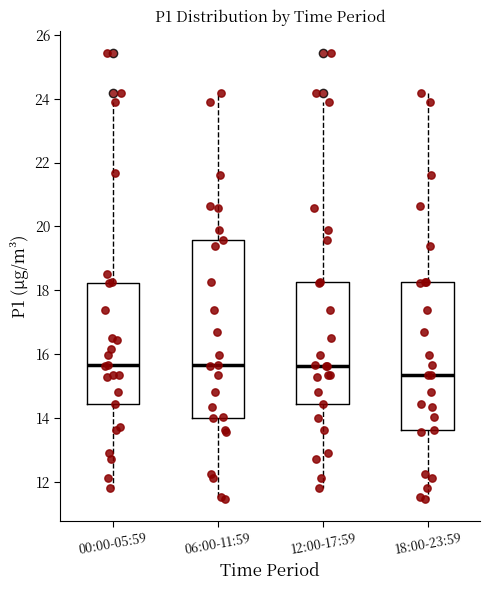

Reading left to right, transcribe this box plot: for each box, give where its median line is, the range the box spans, and where its two whiskers end, as read against the y-axis. The values are not printed on the chart, so give them approximately, as read against the axis.

00:00-05:59: median 15.6, box 14.4 to 18.2, whiskers 11.8 to 24.0
06:00-11:59: median 15.6, box 14.0 to 19.6, whiskers 11.4 to 24.2
12:00-17:59: median 15.6, box 14.4 to 18.2, whiskers 11.8 to 24.0
18:00-23:59: median 15.4, box 13.6 to 18.2, whiskers 11.4 to 24.2